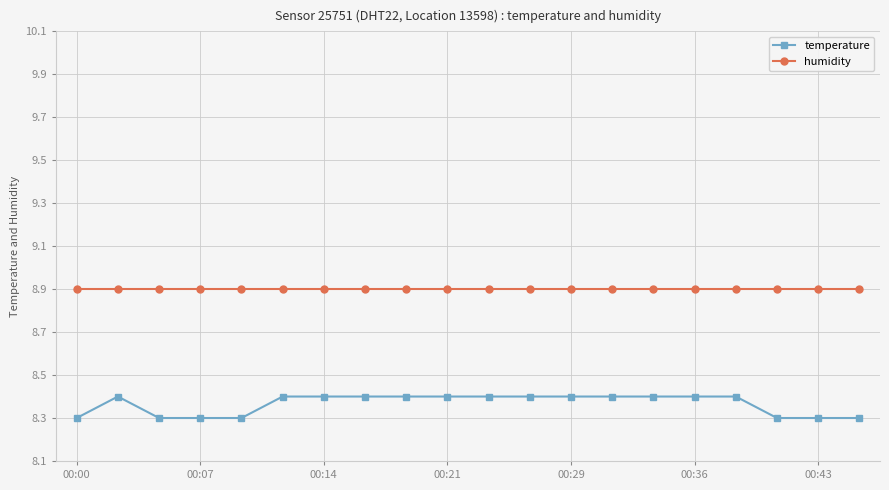

How many lines are shown in the chart?

2